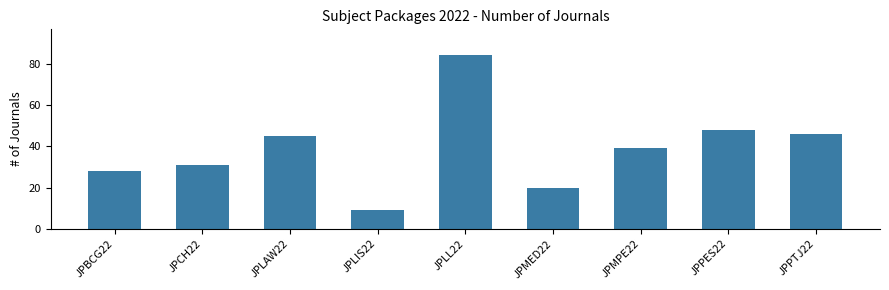

Reading left to right, what are all the values shown in this chart?

28	31	45	9	84	20	39	48	46